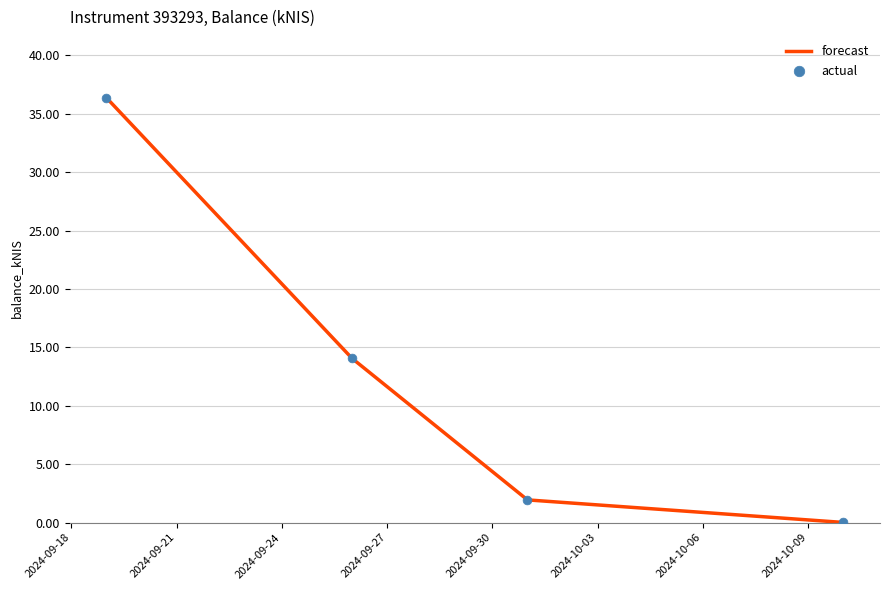

What is the maximum value shown in the chart?

36.4